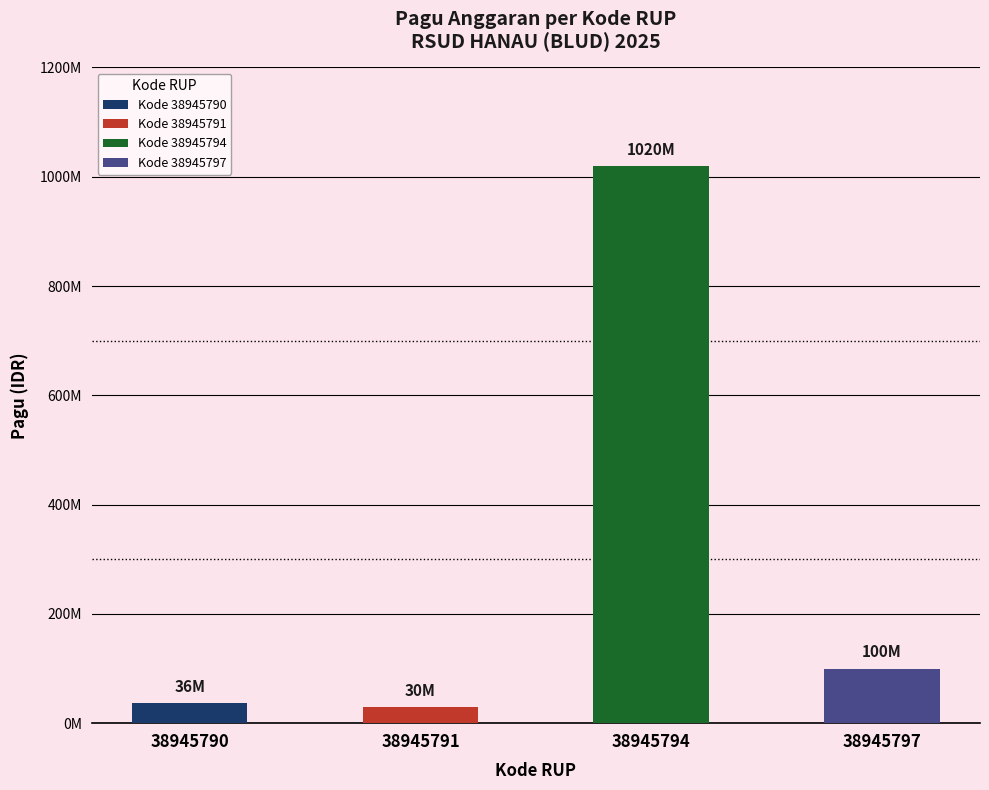

List the labels in order of value, largest first.

38945794, 38945797, 38945790, 38945791